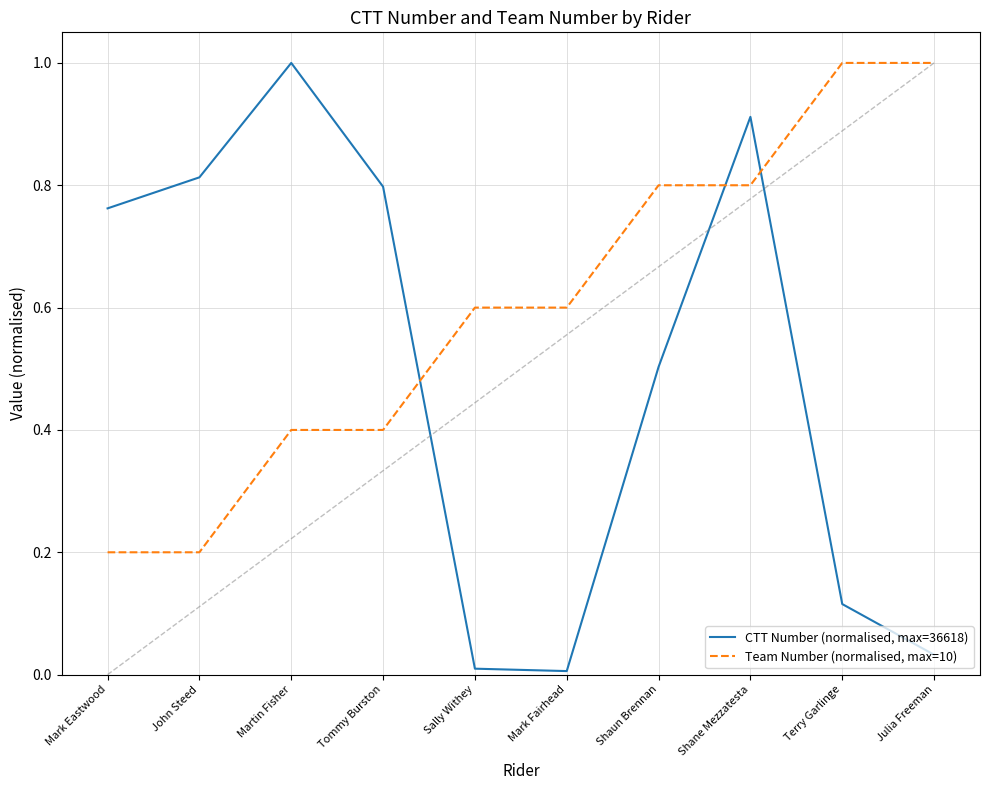

What is the difference between the highest and lowest values at Mark Fairhead?

0.6